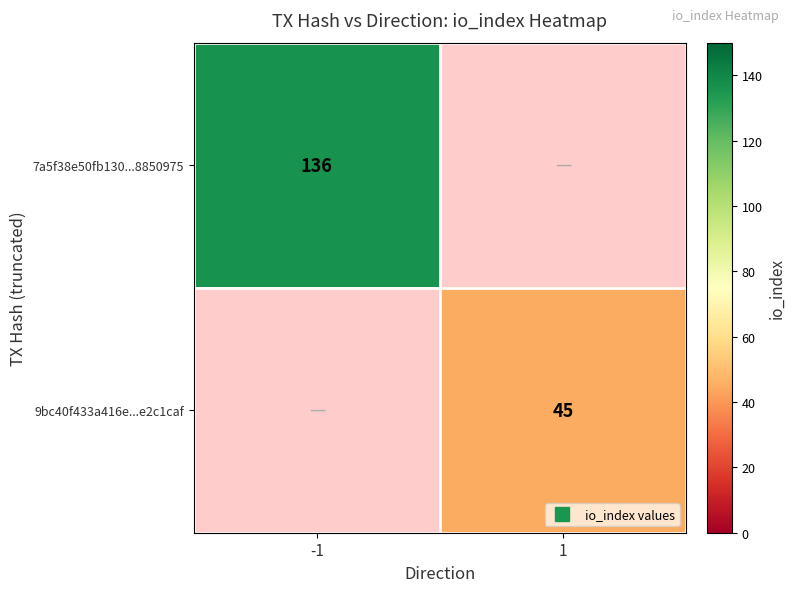

Is it true that 7a5f38e50fb130...8850975 equals 212.2 at -1?

False